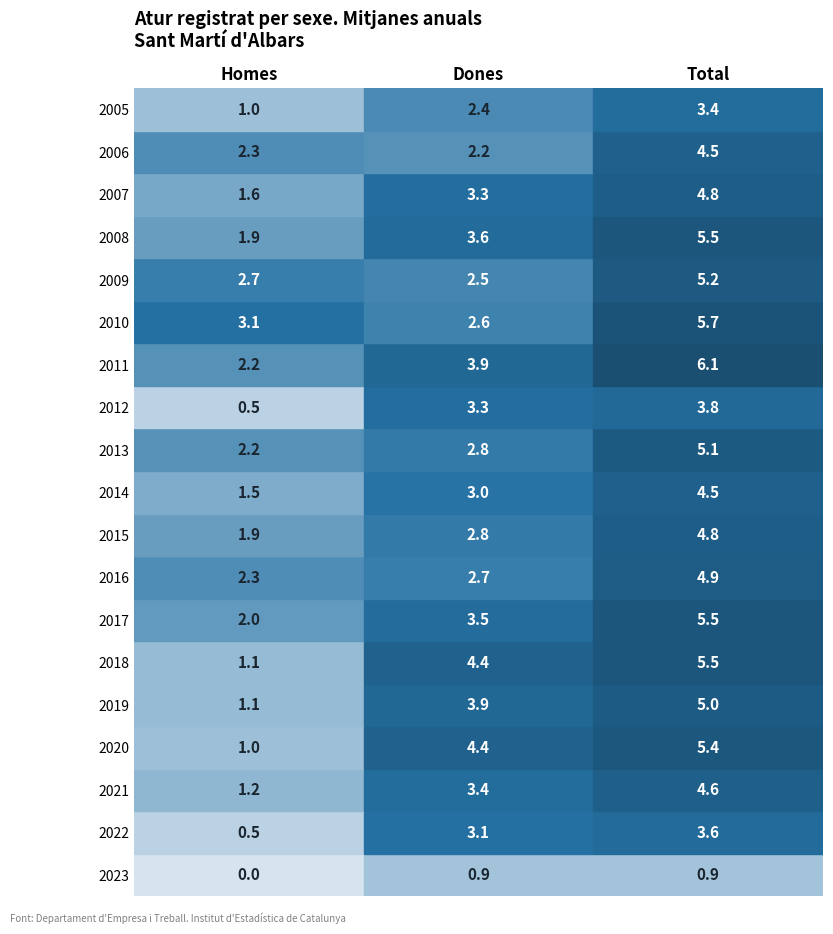

What is the difference between the highest and lowest values at 2011?

3.9